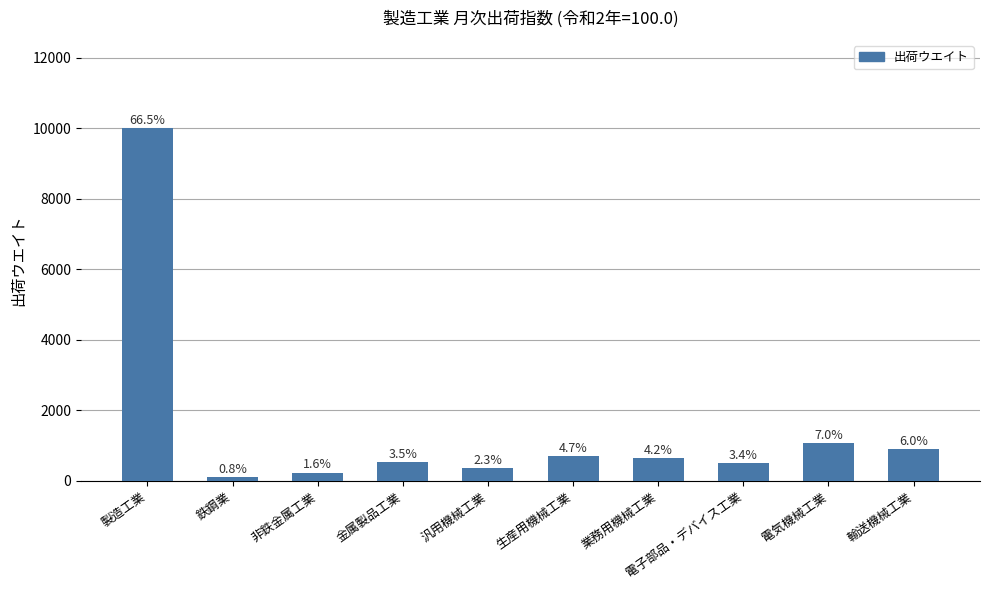

What is the average value?

1503.5